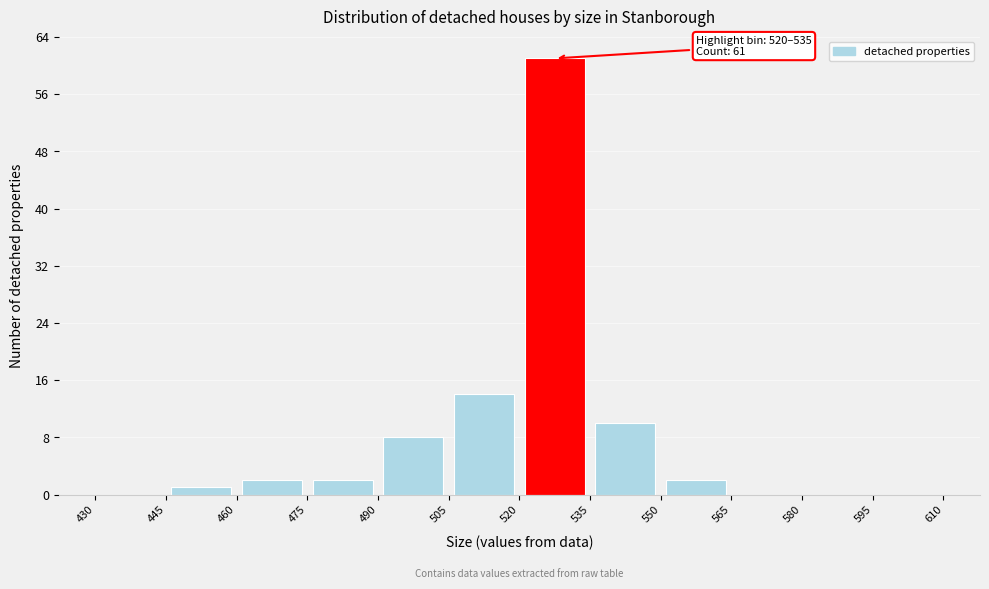

Over which range of the x-axis is the bar tallest?

520 to 535